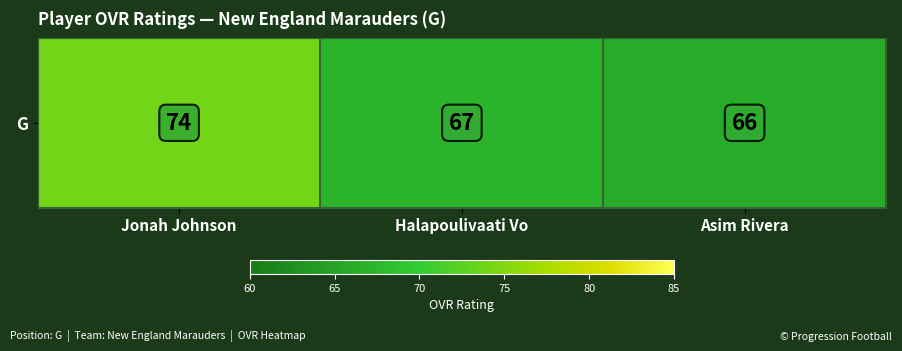

How many data points are less than 67?

1